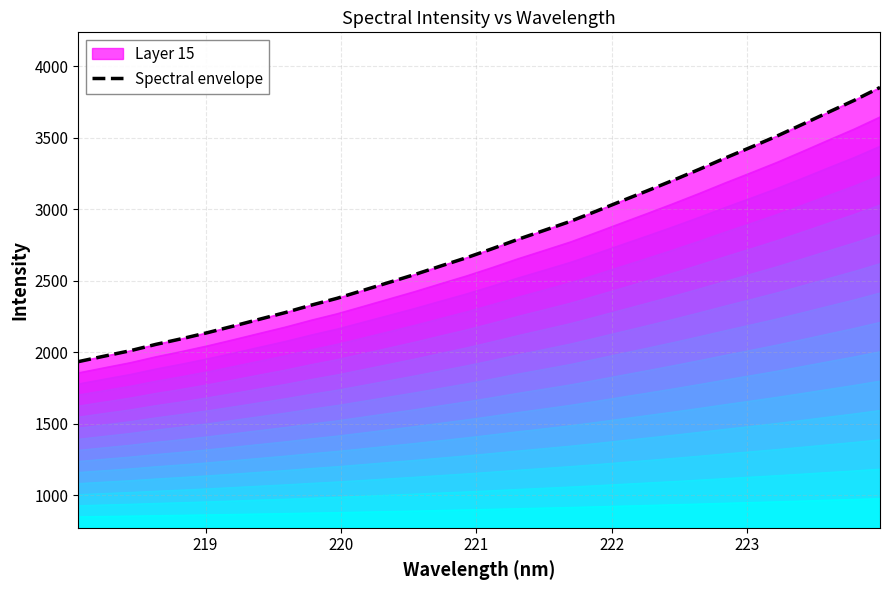

What is the difference between the maximum and minimum values?

1917.0